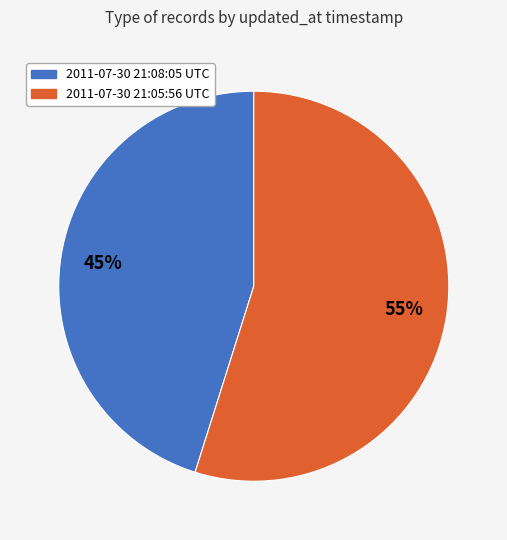

Between 2011-07-30 21:08:05 UTC and 2011-07-30 21:05:56 UTC, which is larger?

2011-07-30 21:05:56 UTC